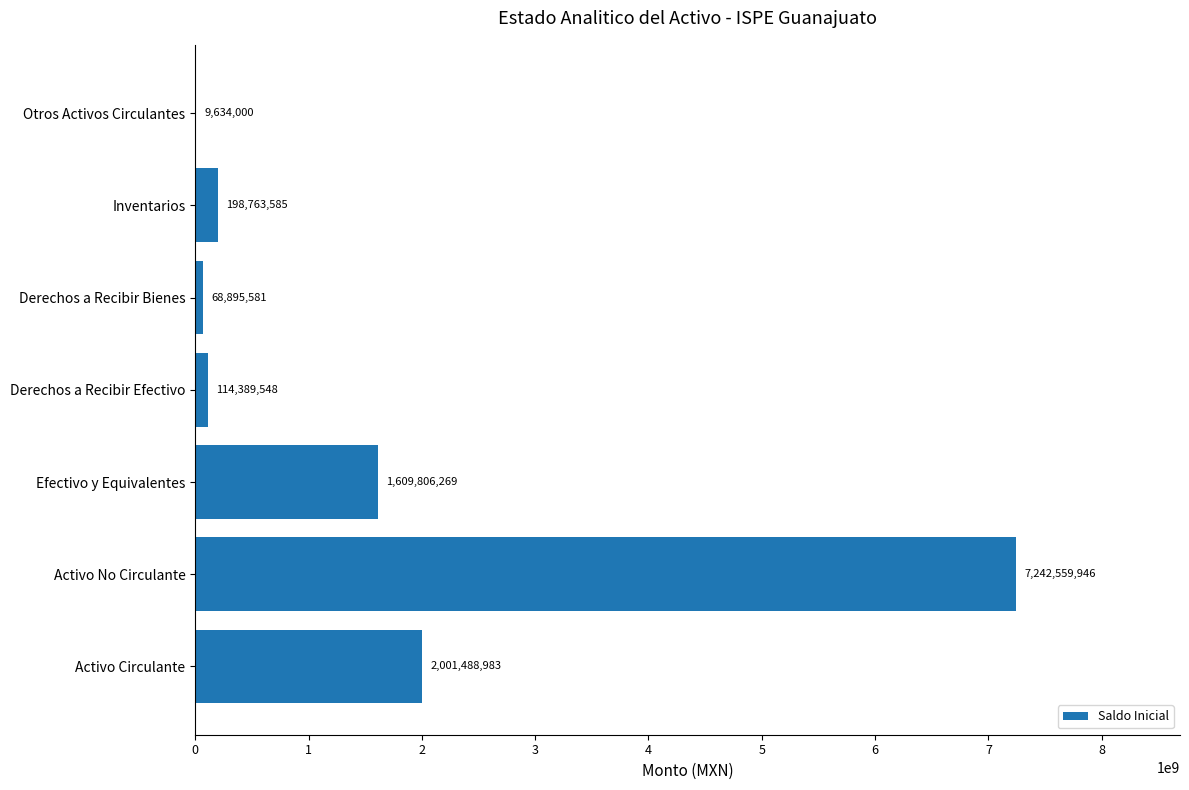

The value at Activo No Circulante is 7242559946.2. True or false?

True